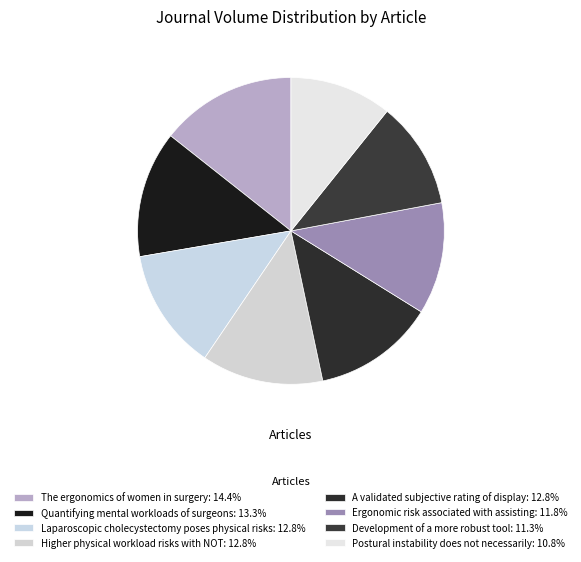

What is the total percentage of Postural instability does not necessarily and Development of a more robust tool?

22.1%